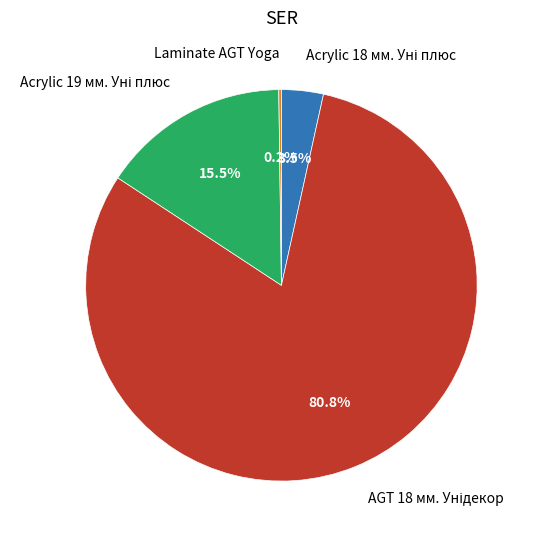

Is there any slice that represents more than half of the pie?

Yes